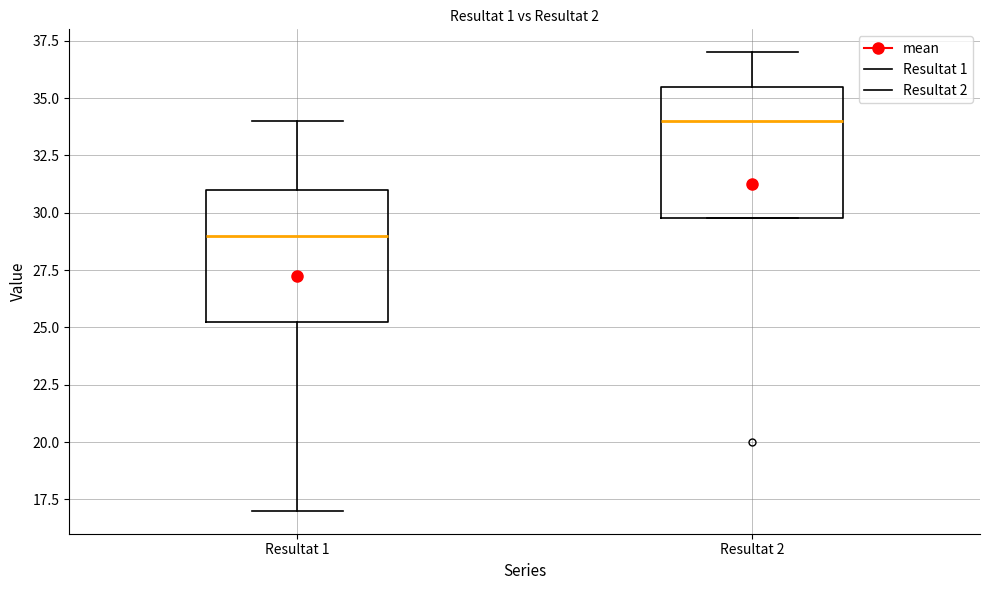

Reading left to right, read every box against the y-axis: the position of its median line, the range the box covers, and the ends of its whiskers. The values are not printed on the chart, so give them approximately, as read against the axis.

Resultat 1: median 29.0, box 25.5 to 31.0, whiskers 17.0 to 34.0
Resultat 2: median 34.0, box 30.0 to 35.5, whiskers 30.0 to 37.0